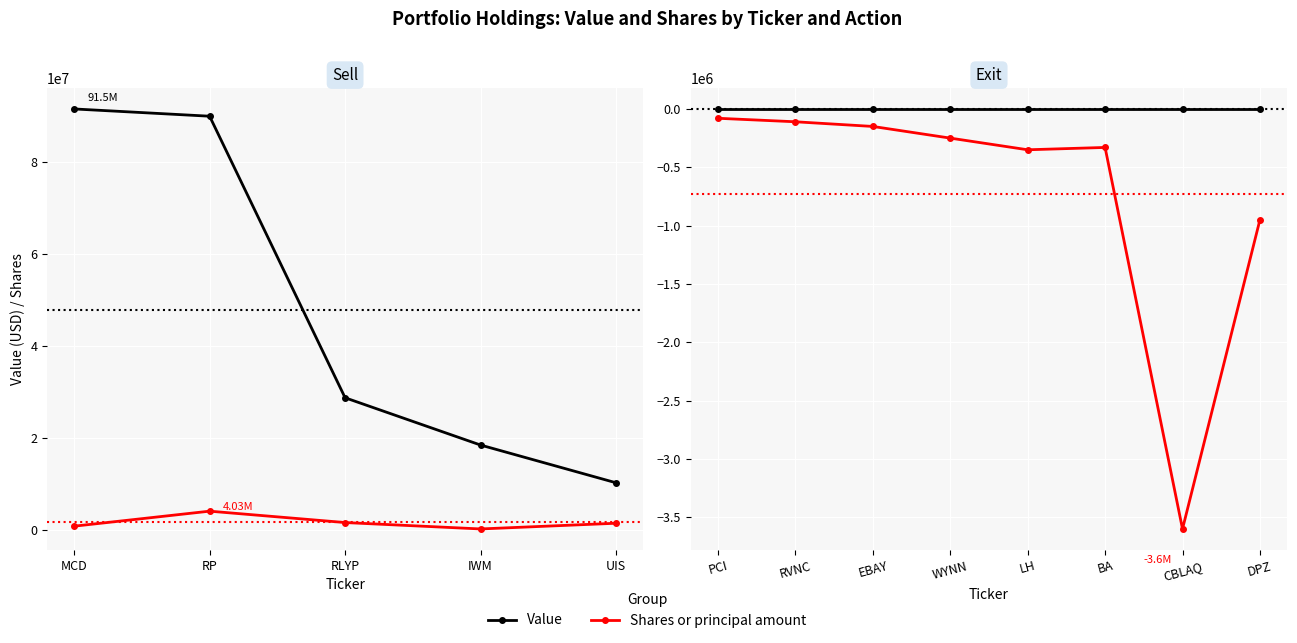

Rank the series by their average value, from lowest to highest.

Shares or principal amount, Value